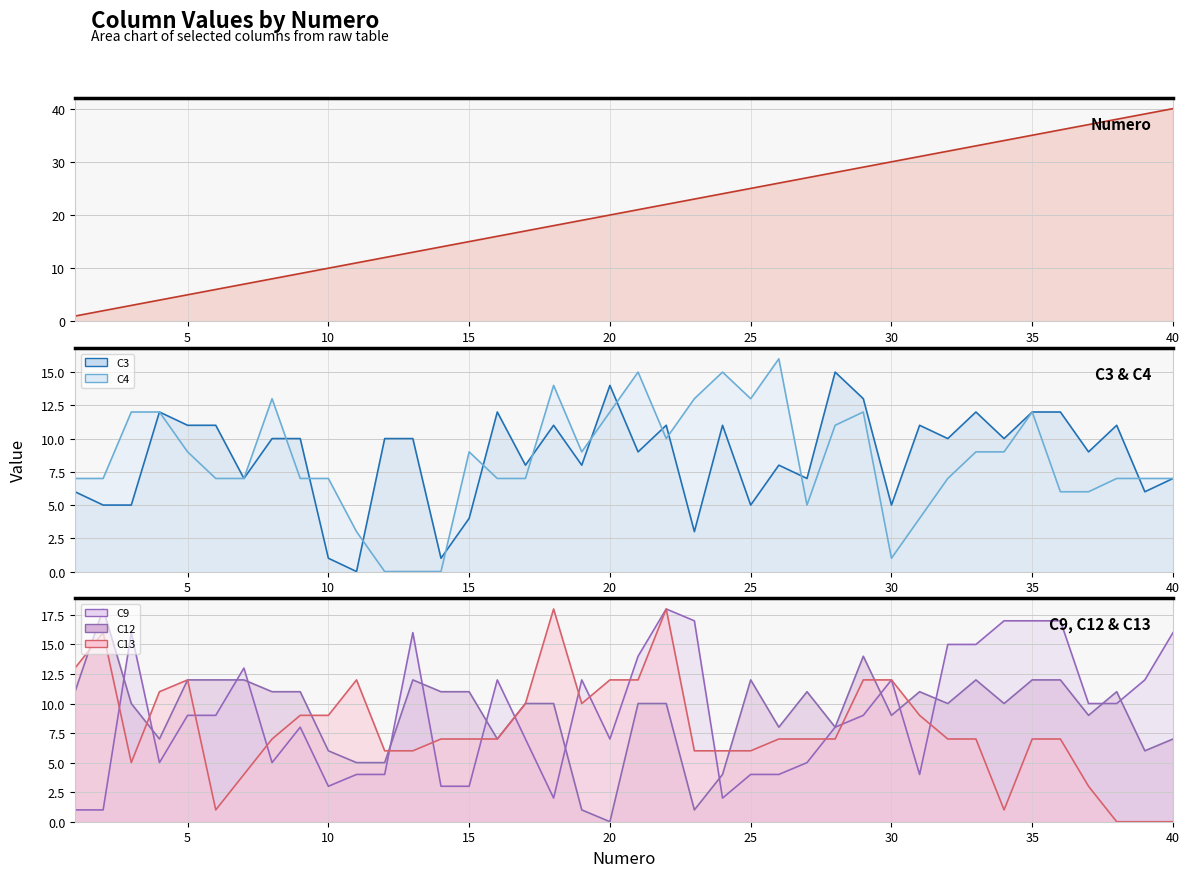

What is the difference between the maximum and second lowest values in the Numero series?

38